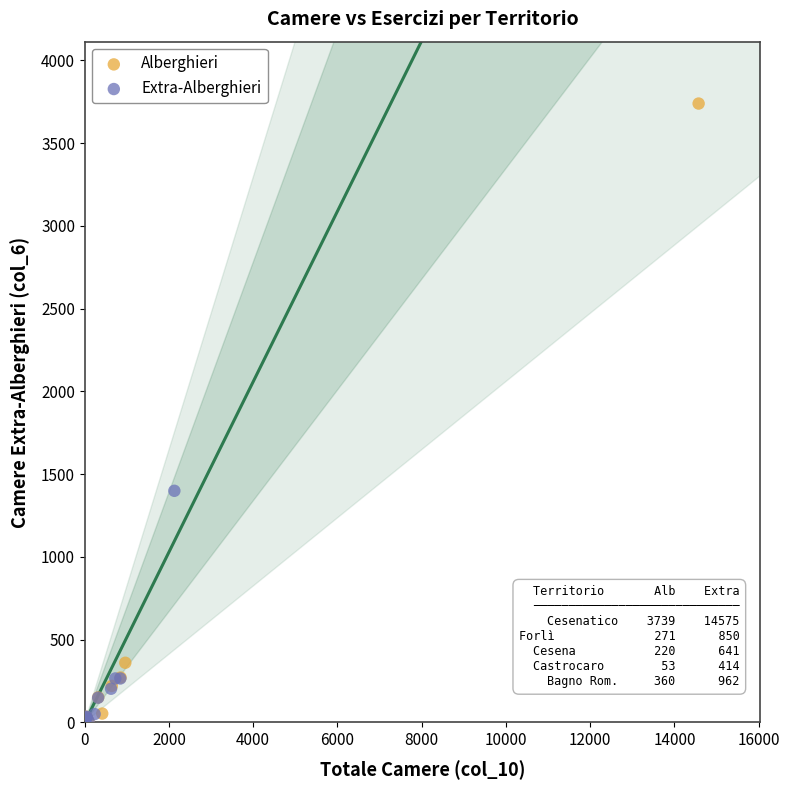

Which series has the largest Y range (max minus min)?

Alberghieri